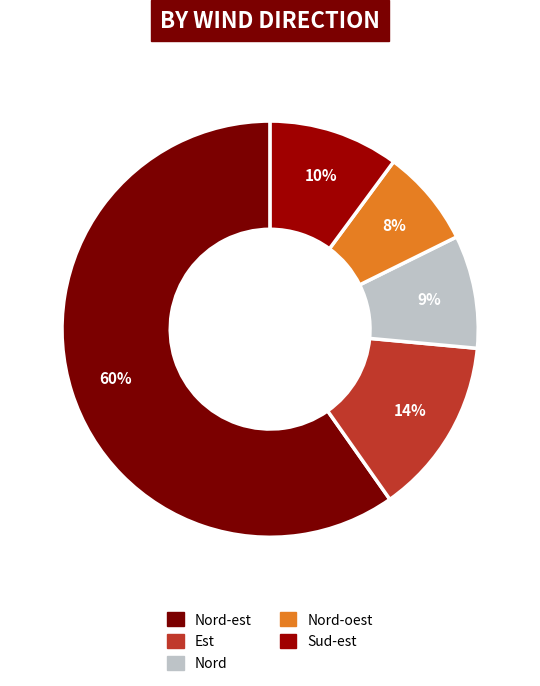

How many slices are in this pie chart?

5